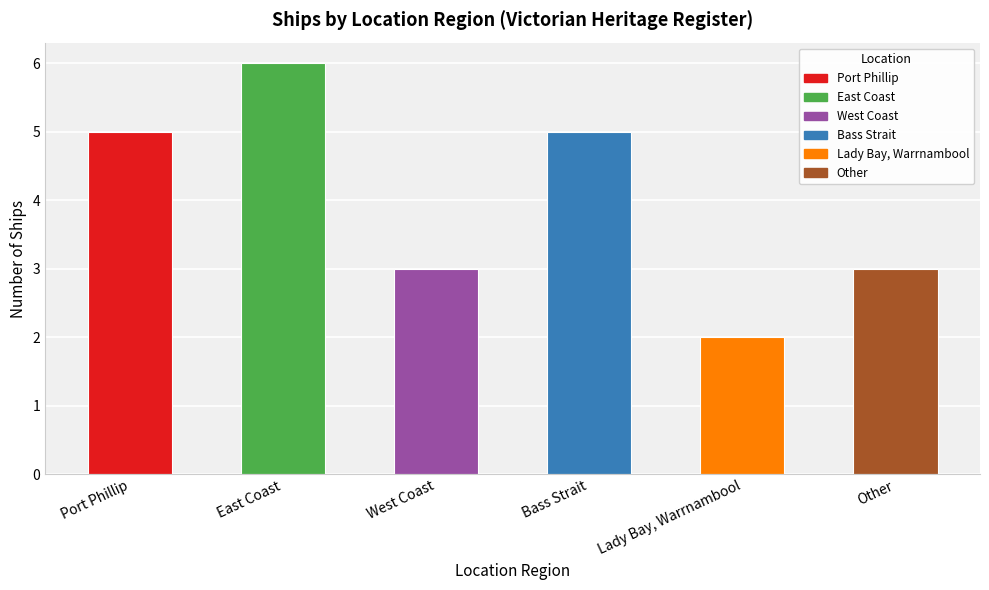

At which category does the chart reach its minimum across all series?

Lady Bay, Warrnambool